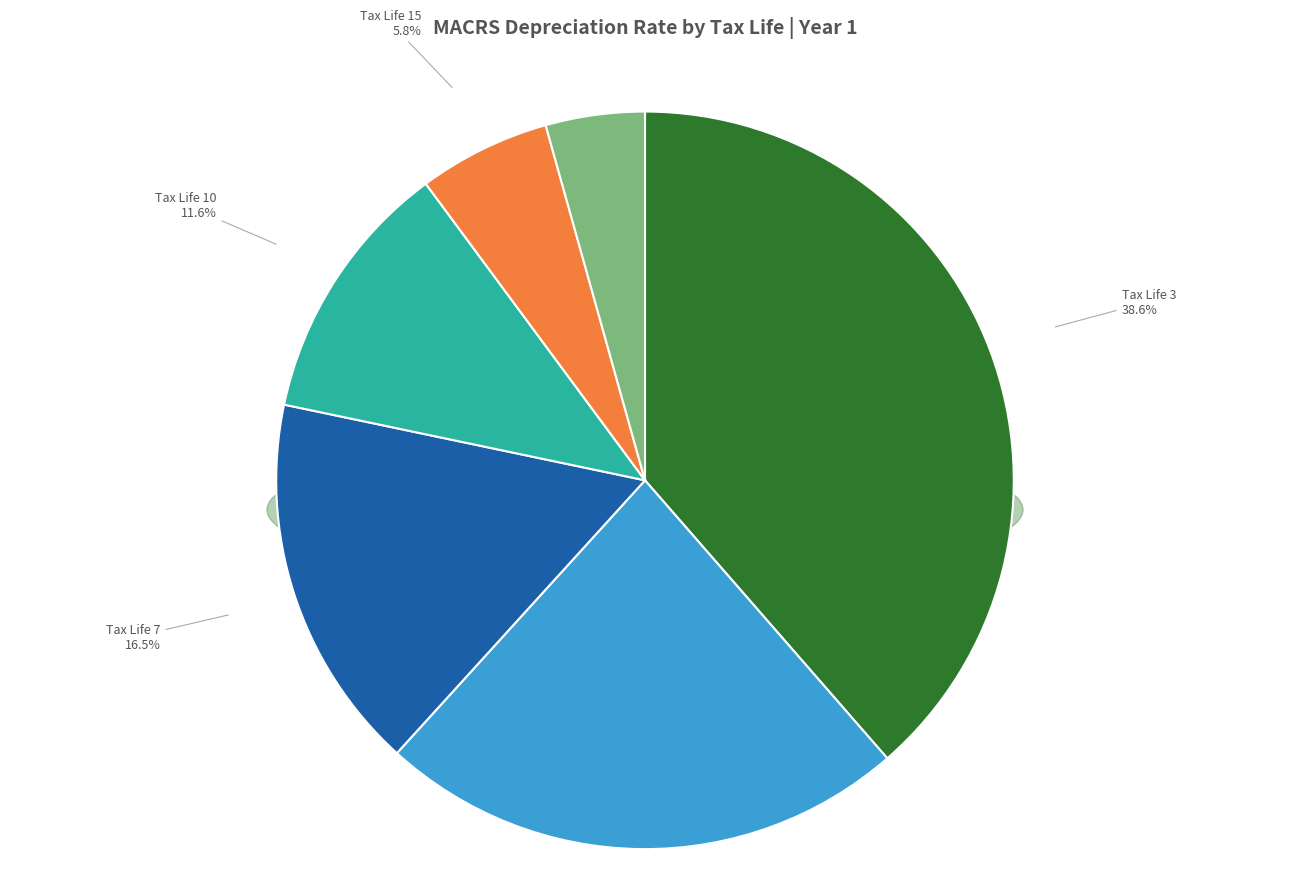

How many segments does this pie chart have?

6